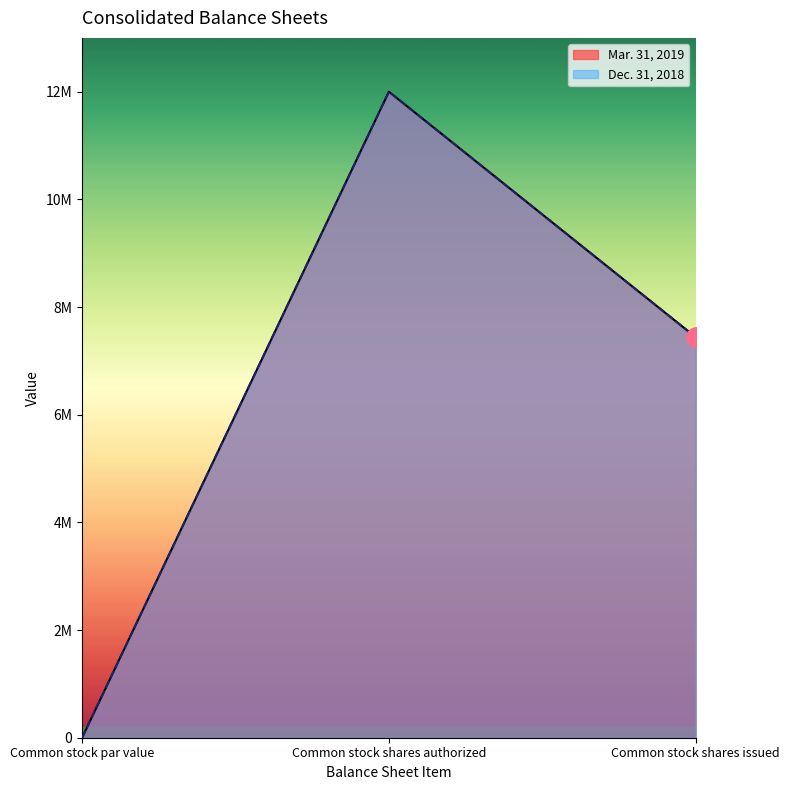

At which label does Mar. 31, 2019 reach its peak?

Common stock shares authorized